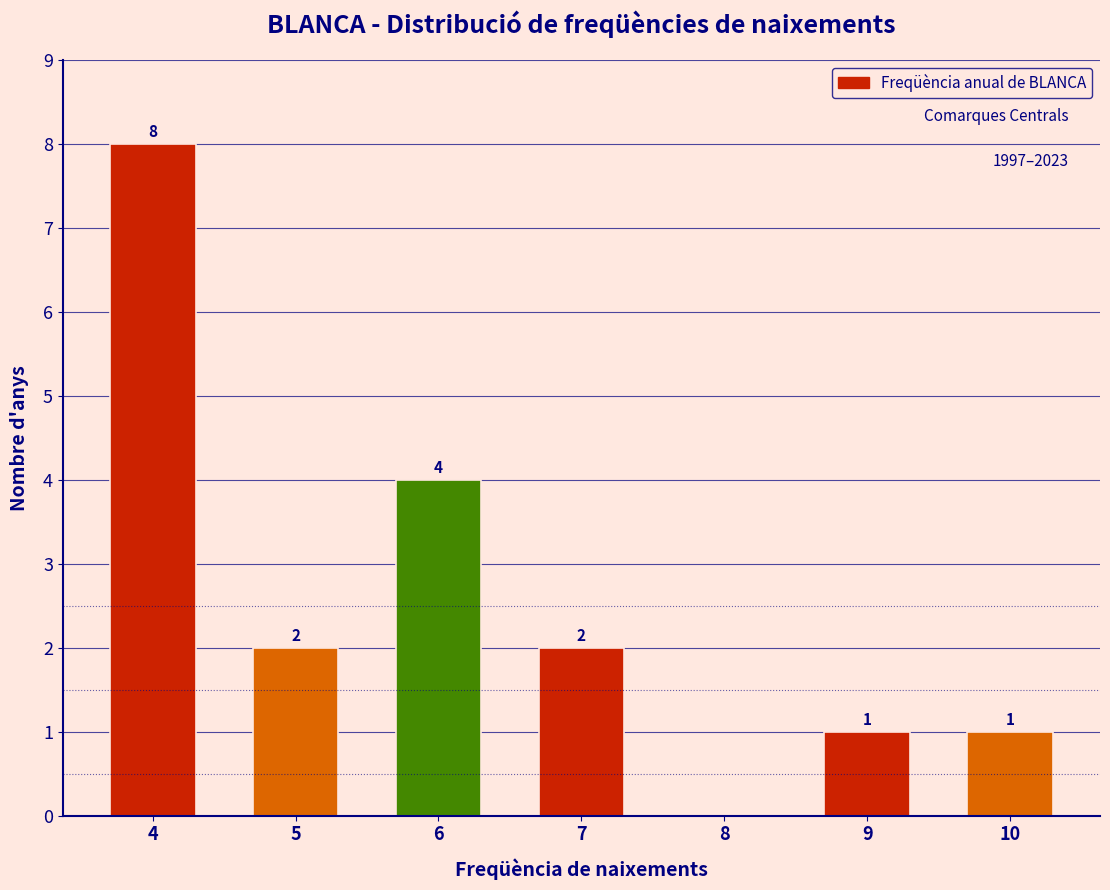

Reading left to right, extract all data points from this chart.

4=8	5=2	6=4	7=2	8=0	9=1	10=1